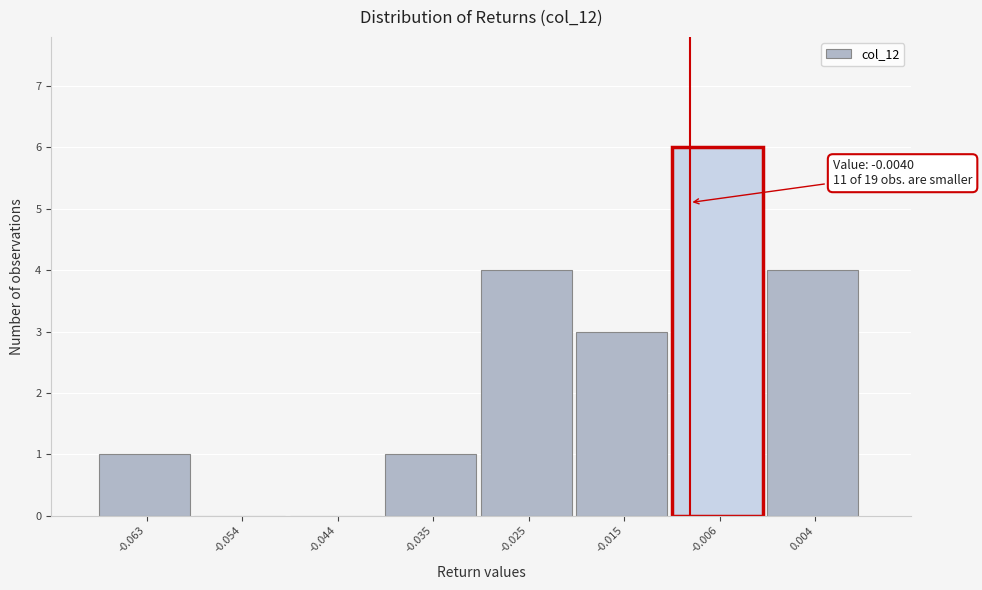

Reading left to right, what are all the values shown in this chart?

-0.063=1	-0.054=0	-0.044=0	-0.035=1	-0.025=4	-0.015=3	-0.006=6	0.004=4